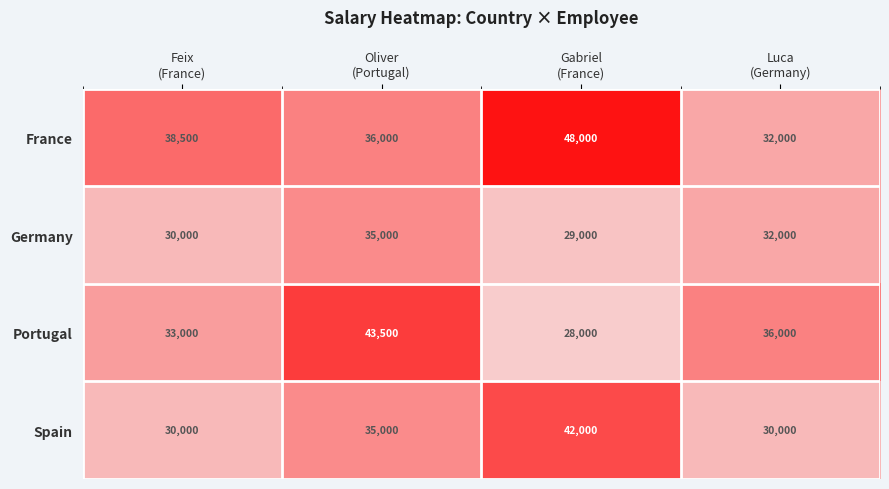

Count the France values in the range 36000 to 48000.

3